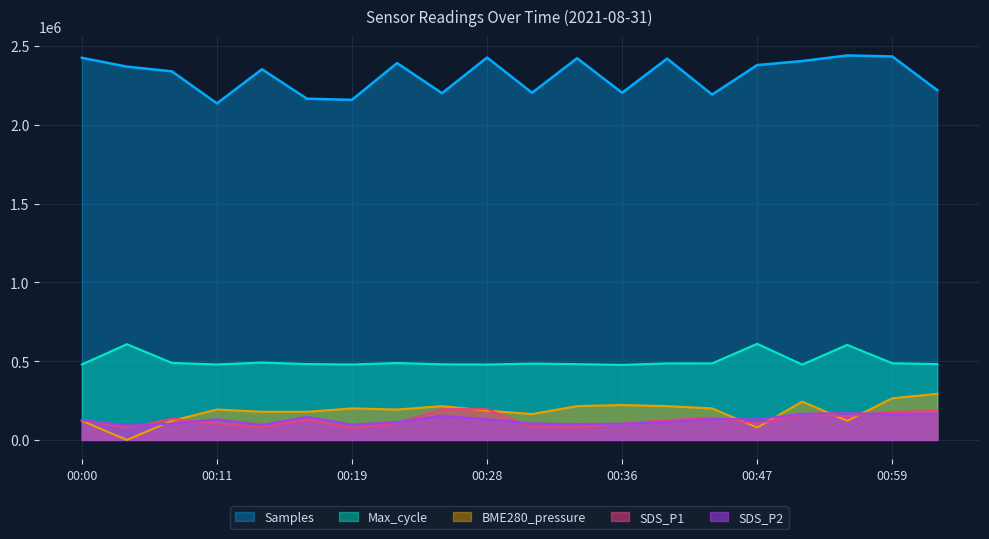

Rank the categories by Samples value from highest to lowest.

00:56, 00:59, 00:28, 00:00, 00:33, 00:39, 00:50, 00:22, 00:47, 00:06, 00:14, 00:08, 01:01, 00:36, 00:30, 00:25, 00:42, 00:17, 00:19, 00:11